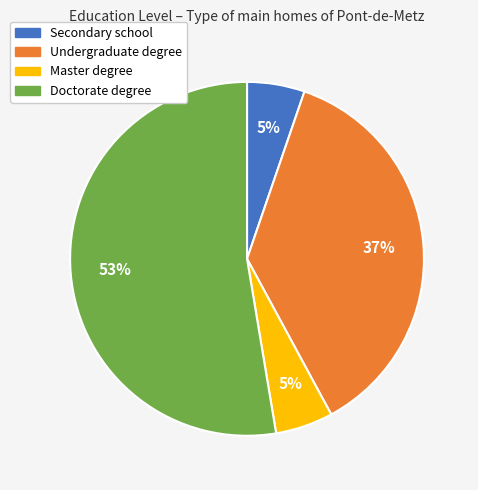

Is it true that Master degree is 1% of the pie?

False